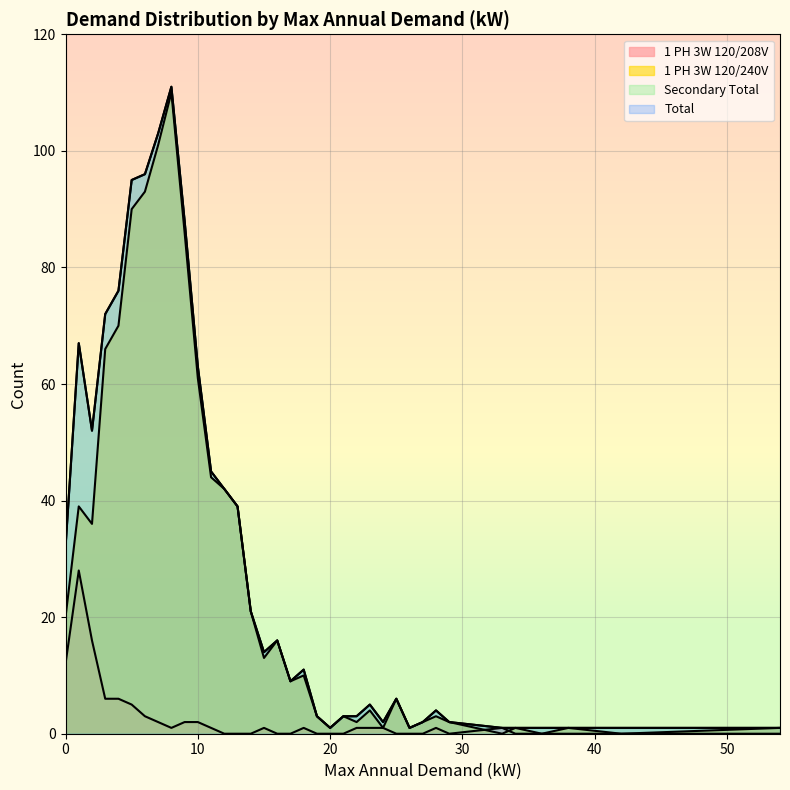

Between 21 and 26, which series saw the biggest shift?

1 PH 3W 120/240V